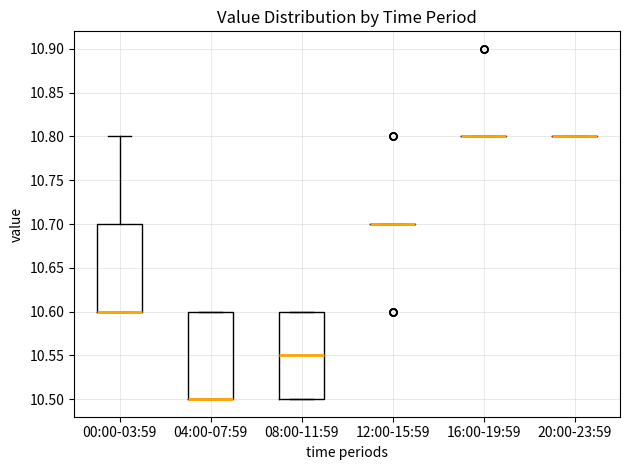

Reading left to right, transcribe this box plot: for each box, give where its median line is, the range the box spans, and where its two whiskers end, as read against the y-axis. The values are not printed on the chart, so give them approximately, as read against the axis.

00:00-03:59: median 10.60 (drawn on the box's lower edge), box 10.60 to 10.70, whiskers 10.60 to 10.80
04:00-07:59: median 10.50 (drawn on the box's lower edge), box 10.50 to 10.60, whiskers 10.50 to 10.60
08:00-11:59: median 10.55, box 10.50 to 10.60, whiskers 10.50 to 10.60
12:00-15:59: box collapsed to a line at 10.70, whiskers 10.70 to 10.70
16:00-19:59: box collapsed to a line at 10.80, whiskers 10.80 to 10.80
20:00-23:59: box collapsed to a line at 10.80, whiskers 10.80 to 10.80